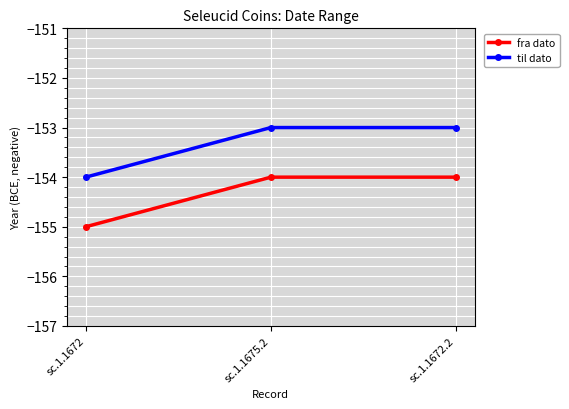

What are all the series names shown in the legend?

fra dato, til dato